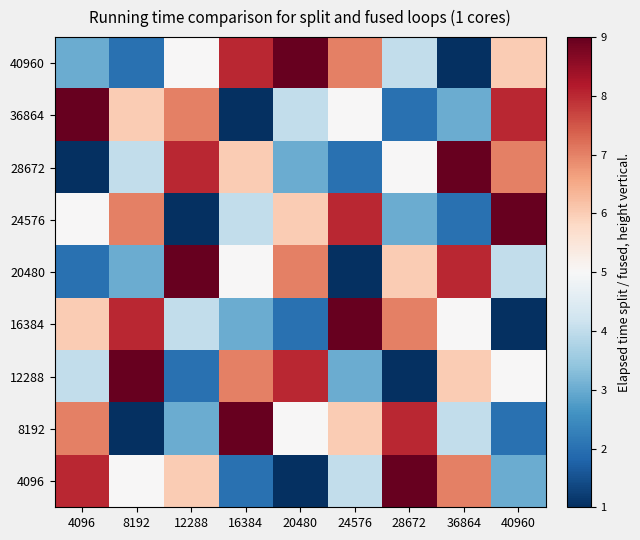

At how many categories does at least one series exceed 6?

9